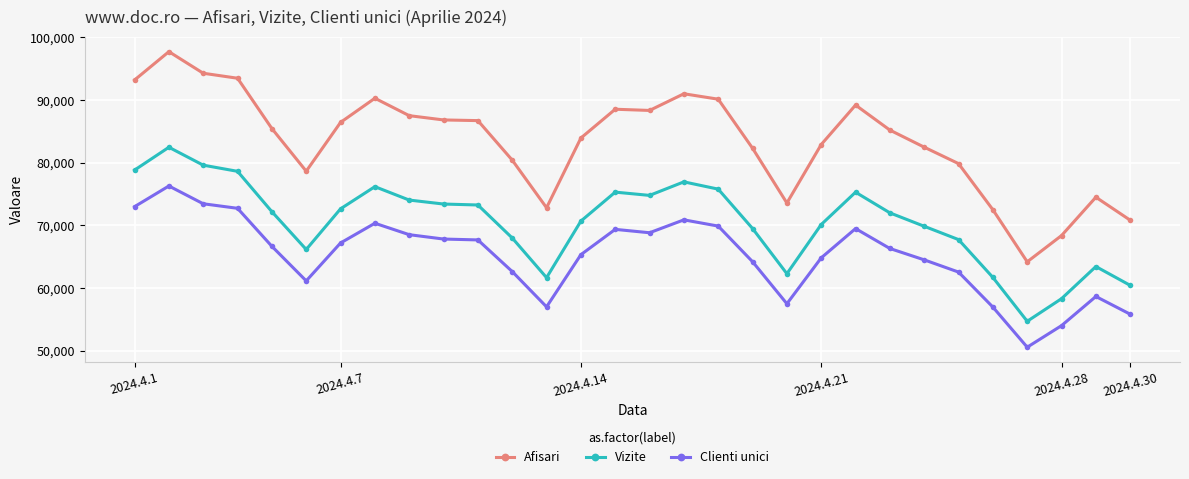

What is the value of the Afisari point at the 16th from the left?

88355